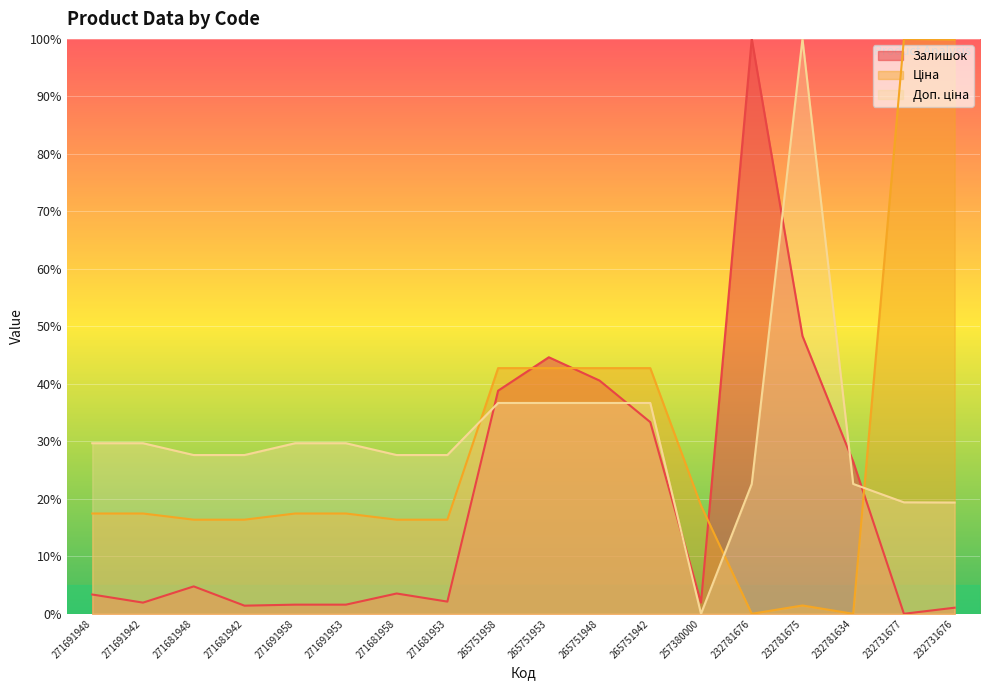

What is the difference between the second highest and second lowest values in the Залишок series?

47.3